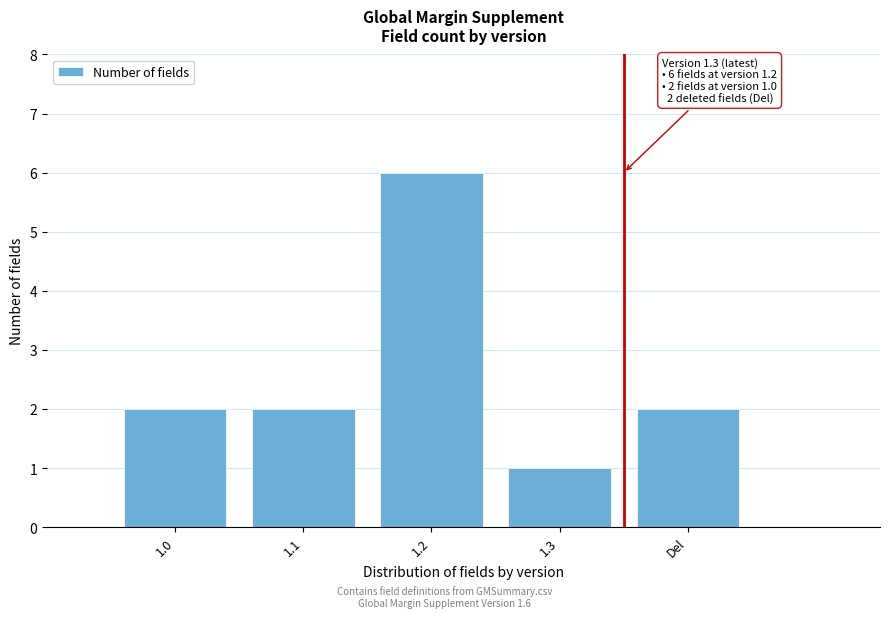

Reading right to left, what are all the values shown in this chart?

2	1	6	2	2